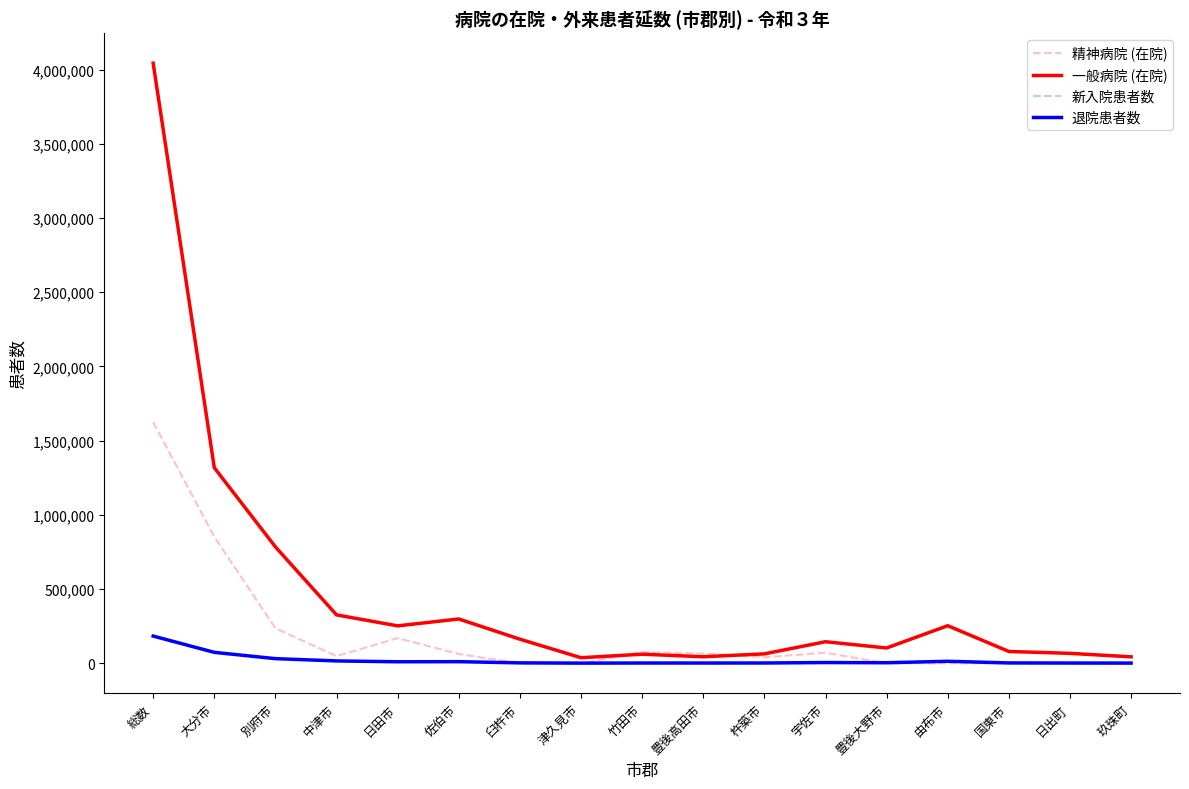

At which label is 一般病院 (在院) closest to 2040390?

大分市